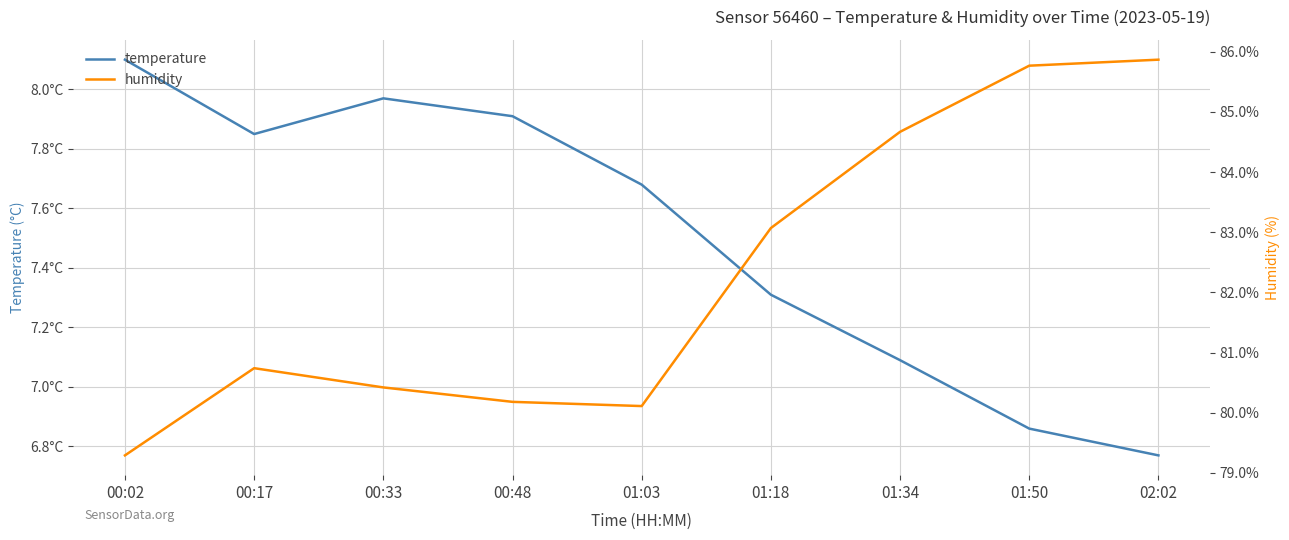

What are all the series names shown in the legend?

temperature, humidity